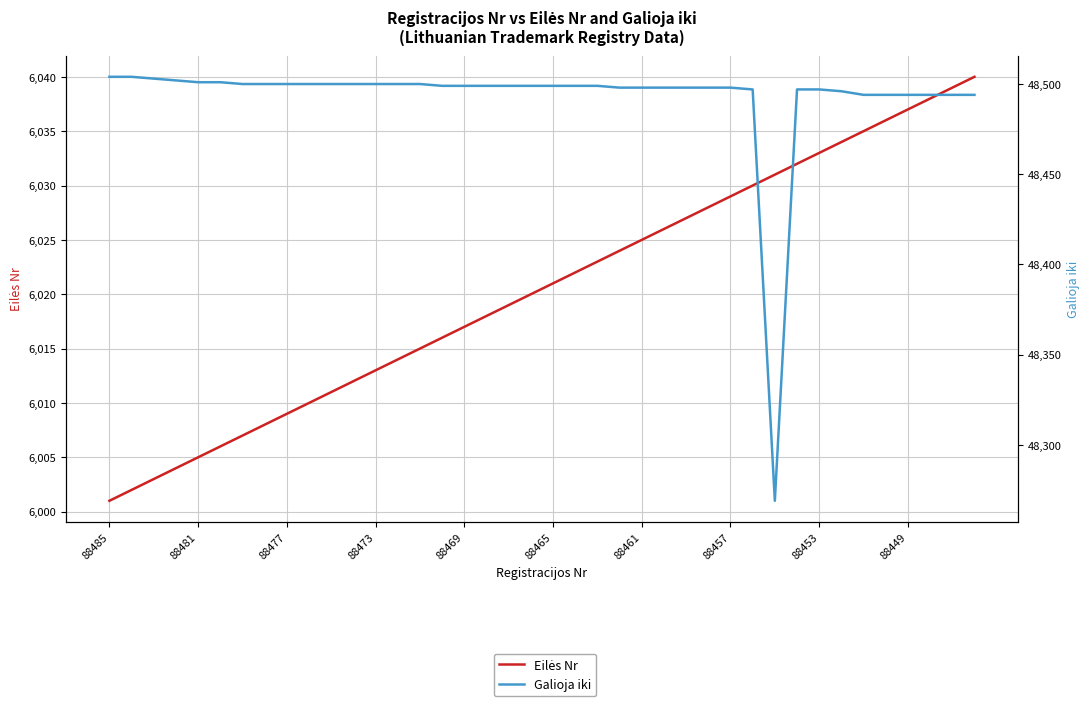

How many values in the Eilės Nr series exceed 6021?

19